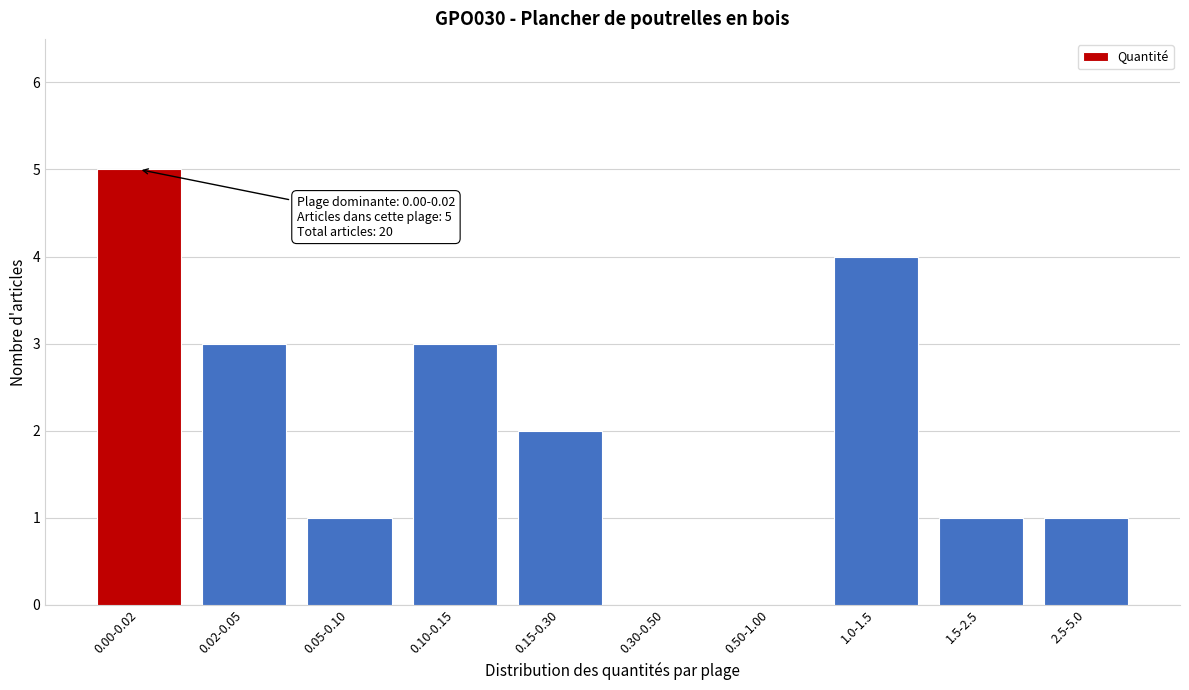

Reading left to right, list all the values displayed in this chart.

0.00-0.02=5	0.02-0.05=3	0.05-0.10=1	0.10-0.15=3	0.15-0.30=2	0.30-0.50=0	0.50-1.00=0	1.0-1.5=4	1.5-2.5=1	2.5-5.0=1